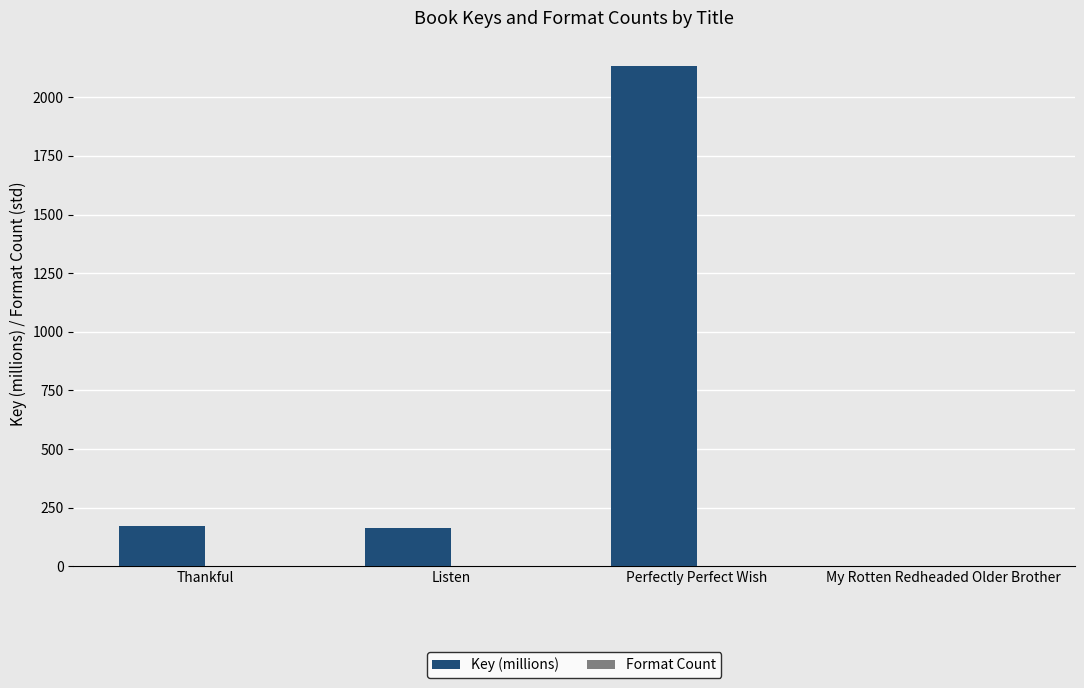

Count the number of categories in the chart.

4